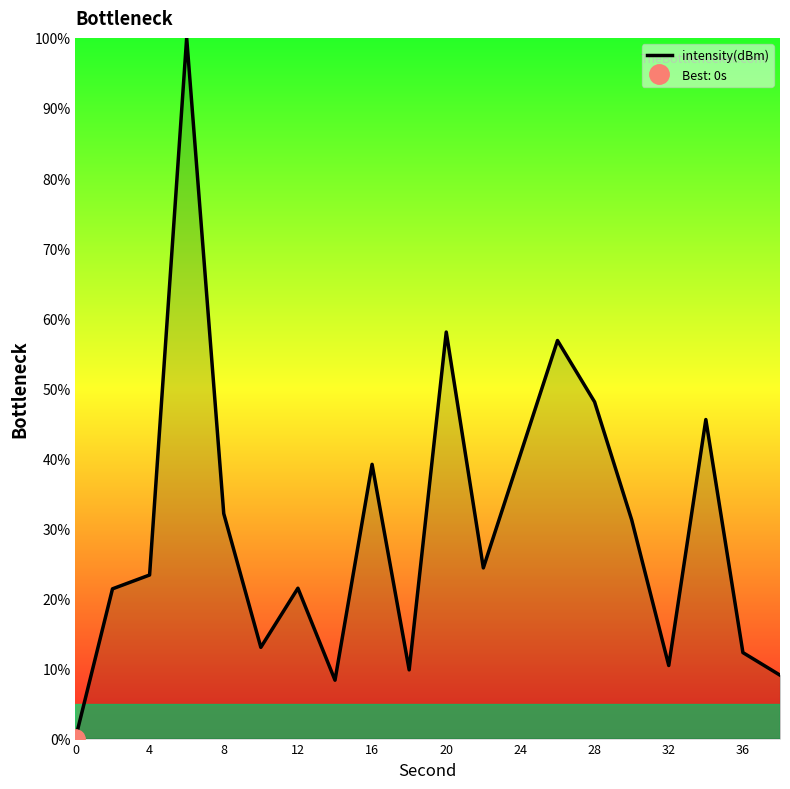

What is the value of the 20th point from the left?

9.1